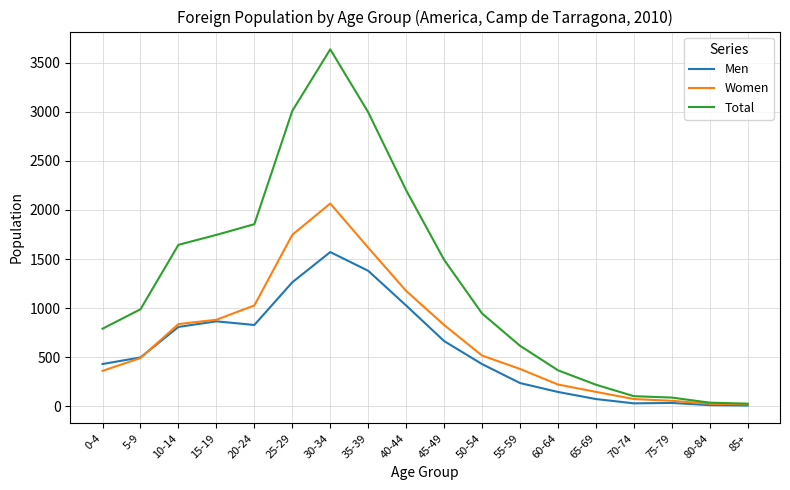

Is the value of Women at 40-44 greater than the value of Total at 45-49?

No